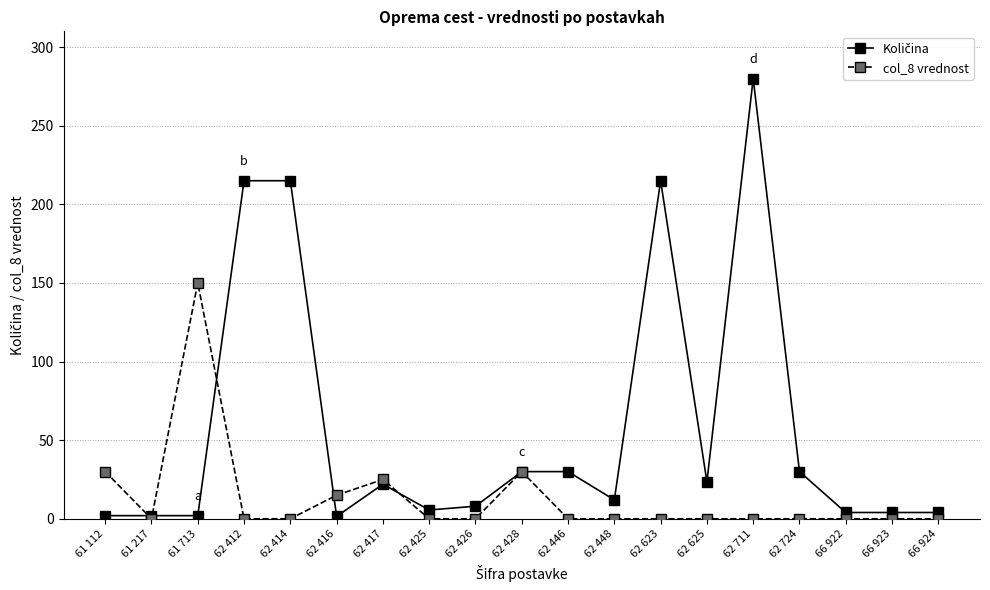

At which category is the sum across all series the highest?

62 711